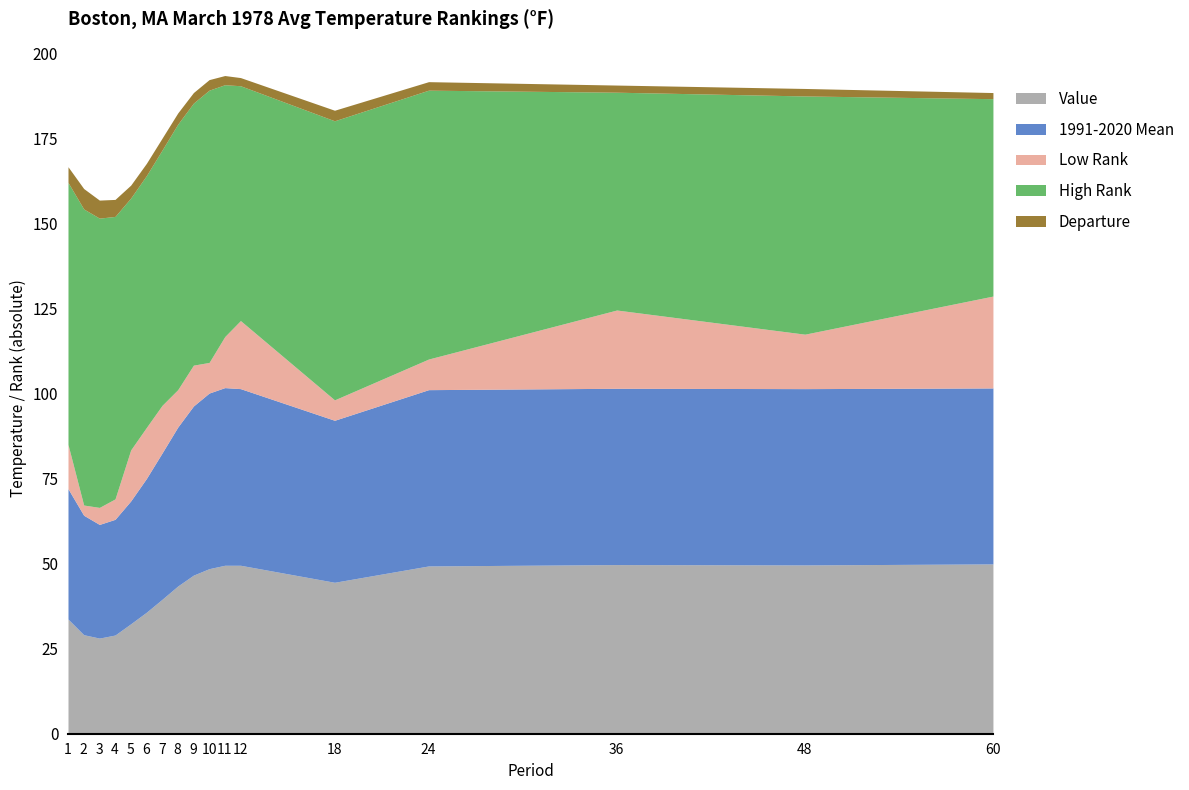

What is the maximum value shown in the chart?

87.0